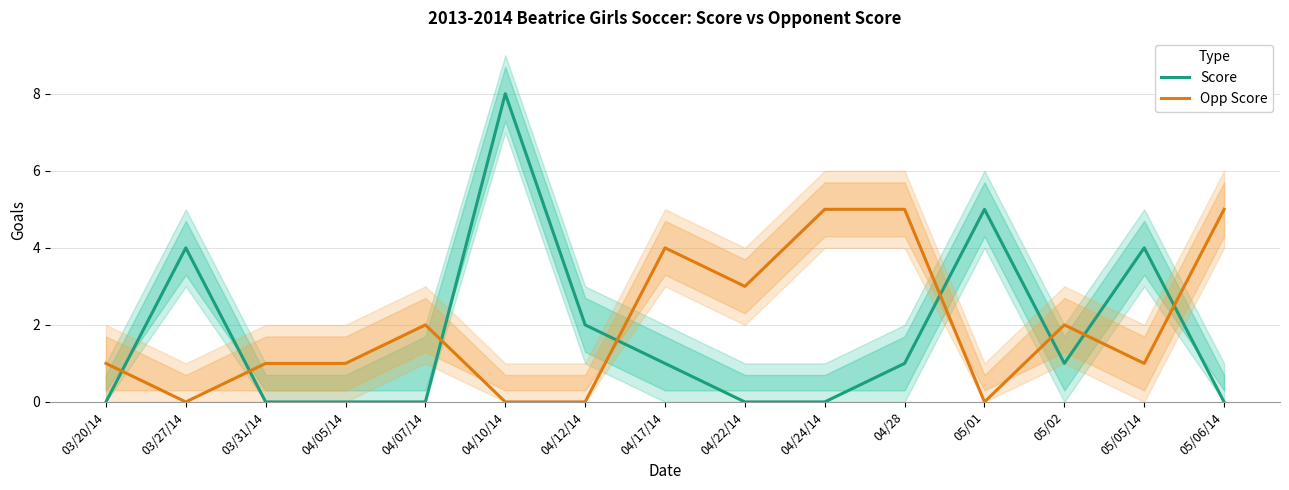

Which series has the largest total across all categories?

Opp Score